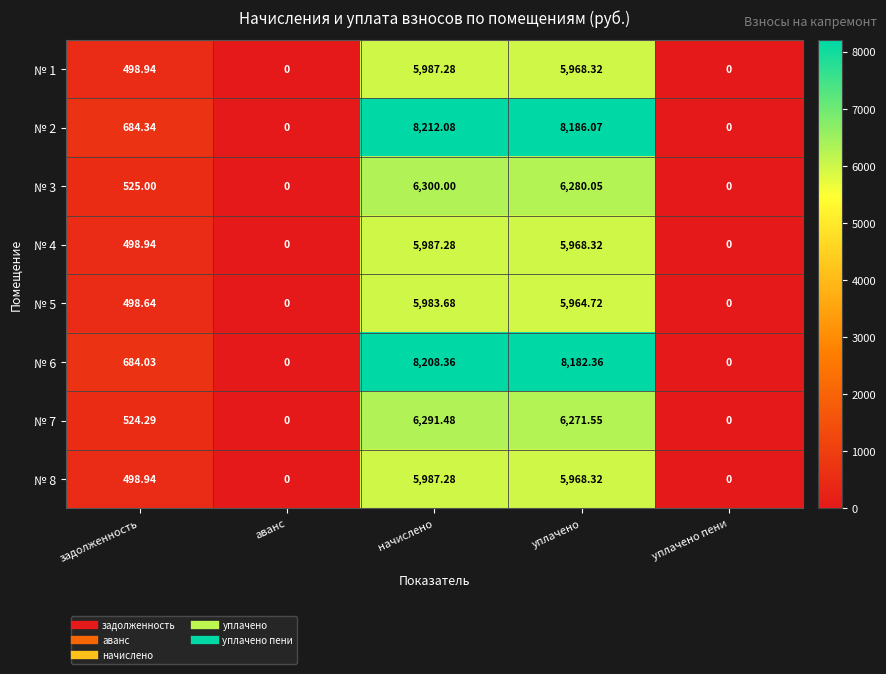

Which category has the highest value in the № 3 series?

начислено